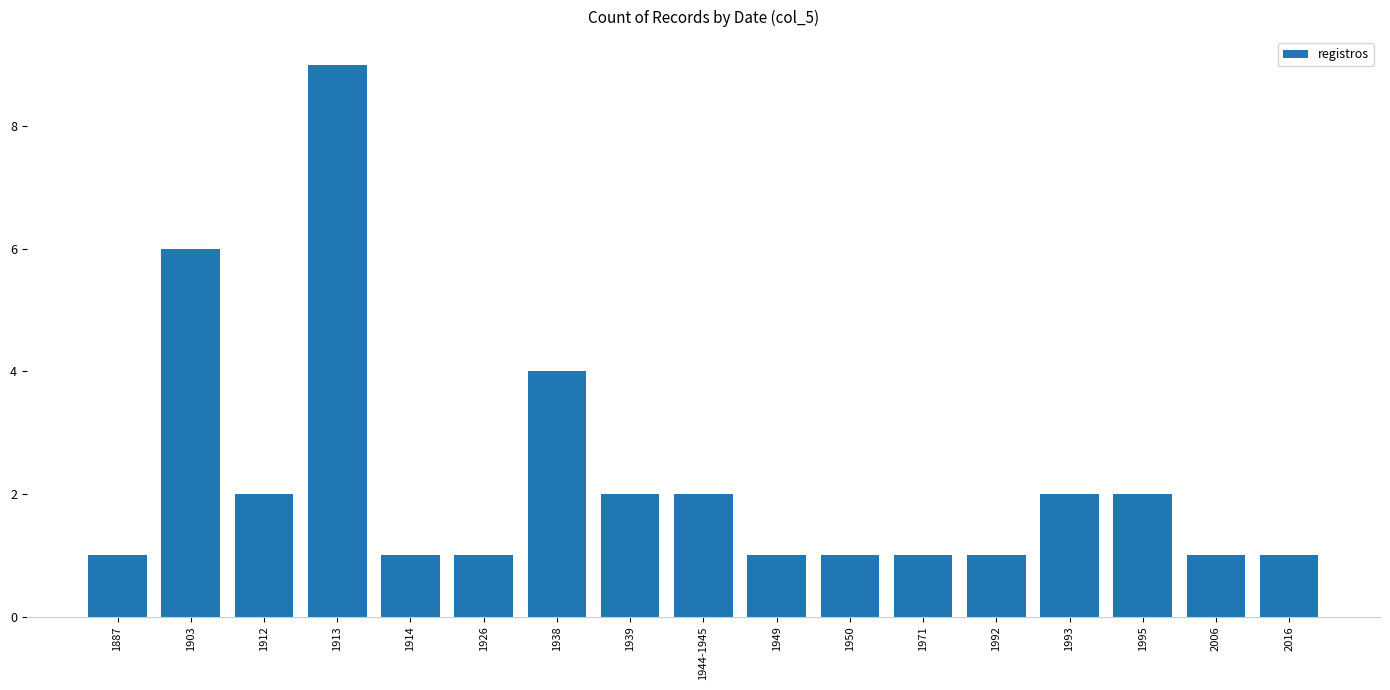

Count the values in the range 1 to 2.

14